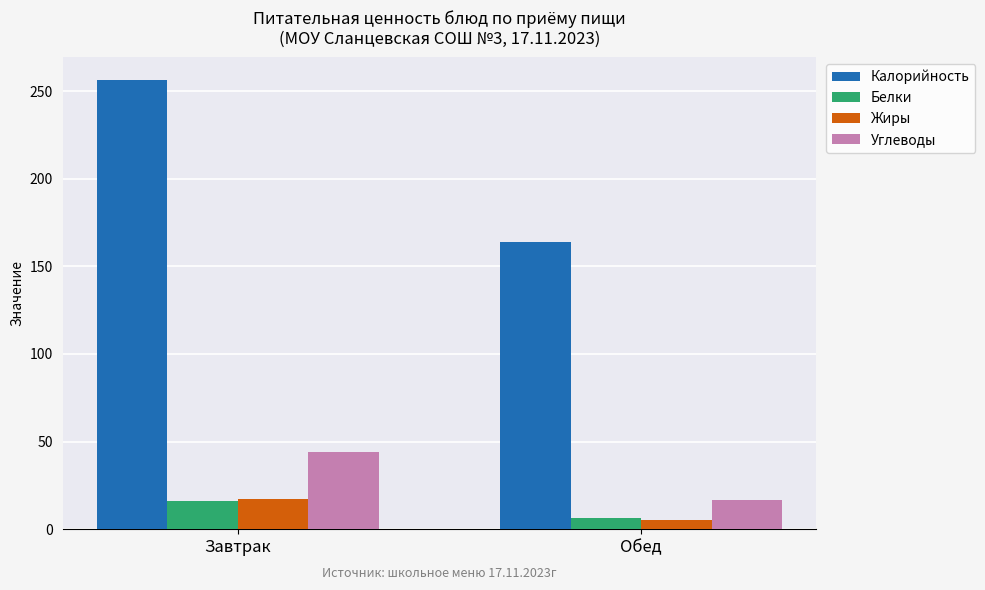

What are all the series names shown in the legend?

Калорийность, Белки, Жиры, Углеводы